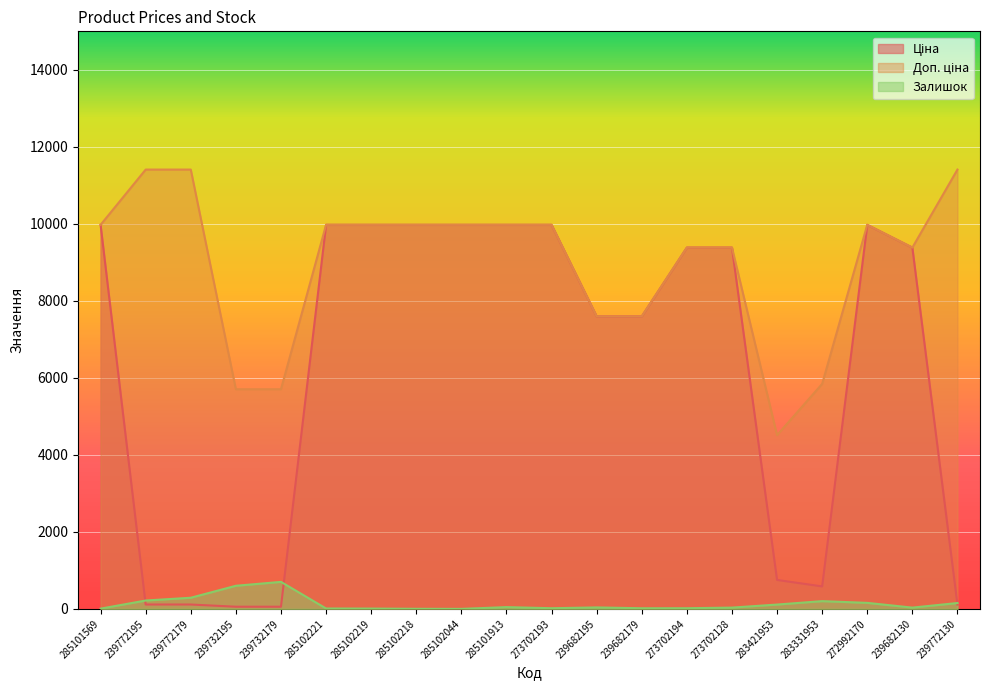

Rank the series by their average value, from highest to lowest.

Доп. ціна, Ціна, Залишок